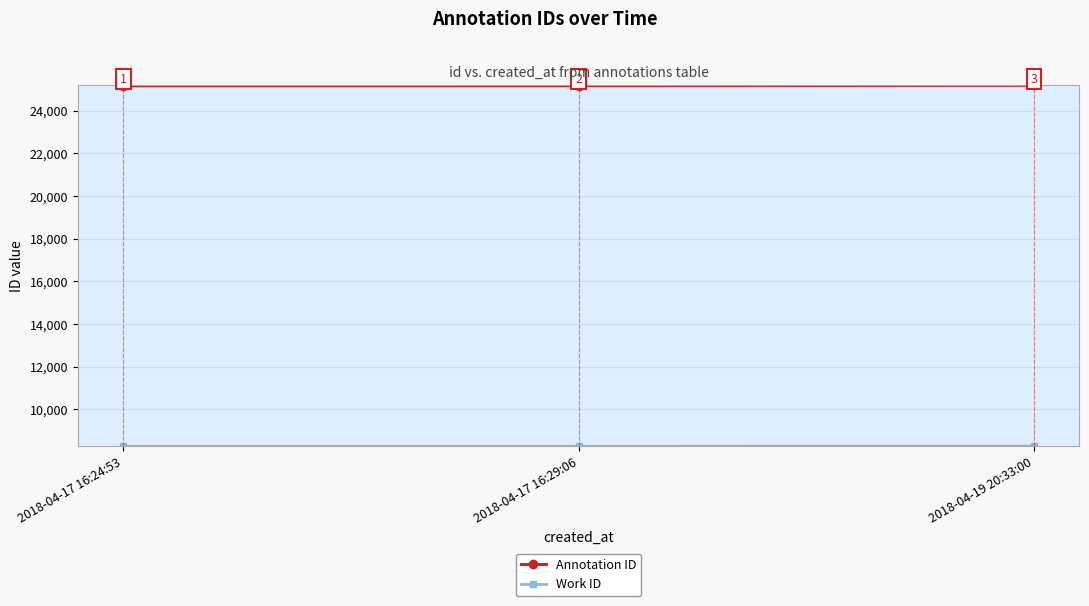

What value does the Annotation ID series have at 2018-04-17 16:29:06, to the nearest 5?

25170